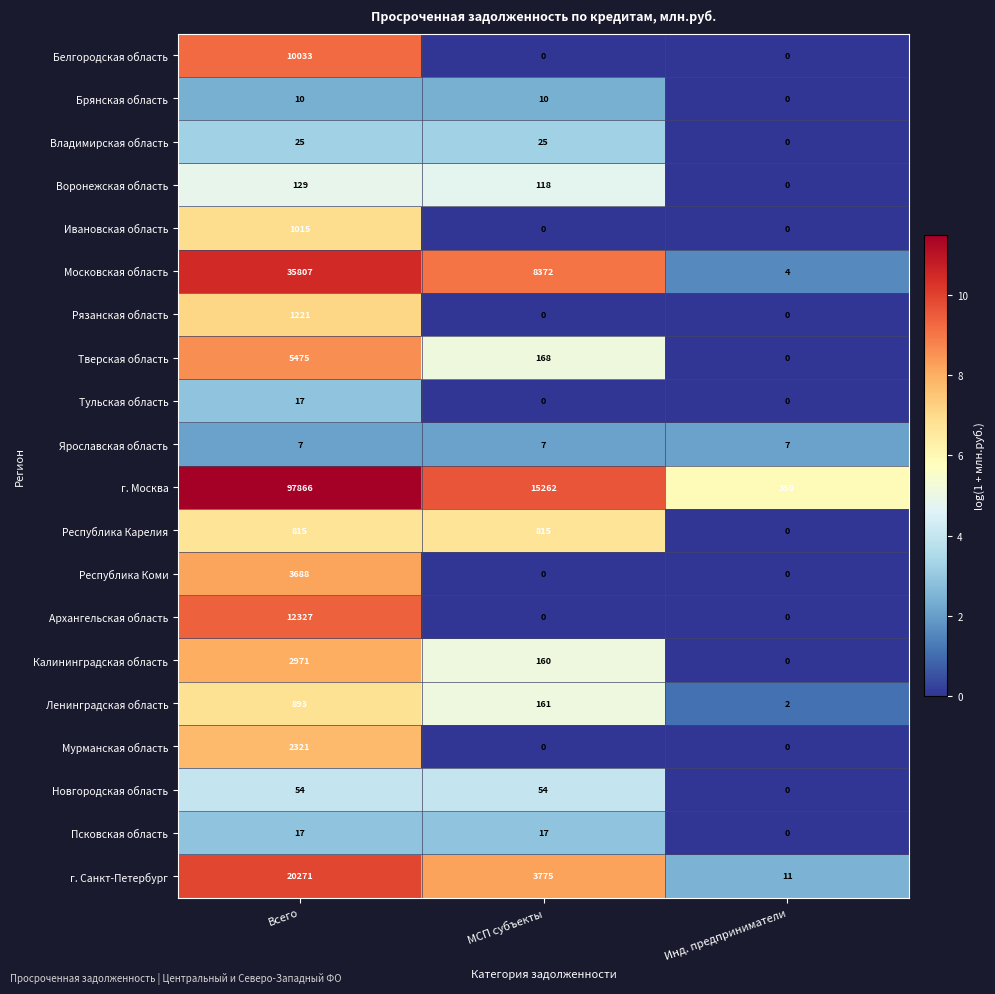

What is the approximate value of Псковская область at МСП субъекты, to the nearest 5?

15